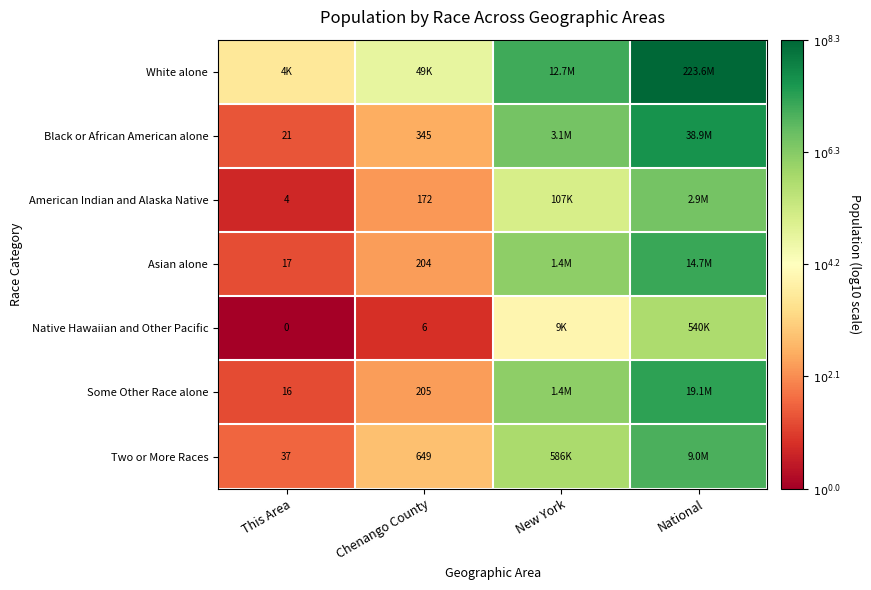

True or false: Two or More Races has a value of 2.4 at This Area.

False